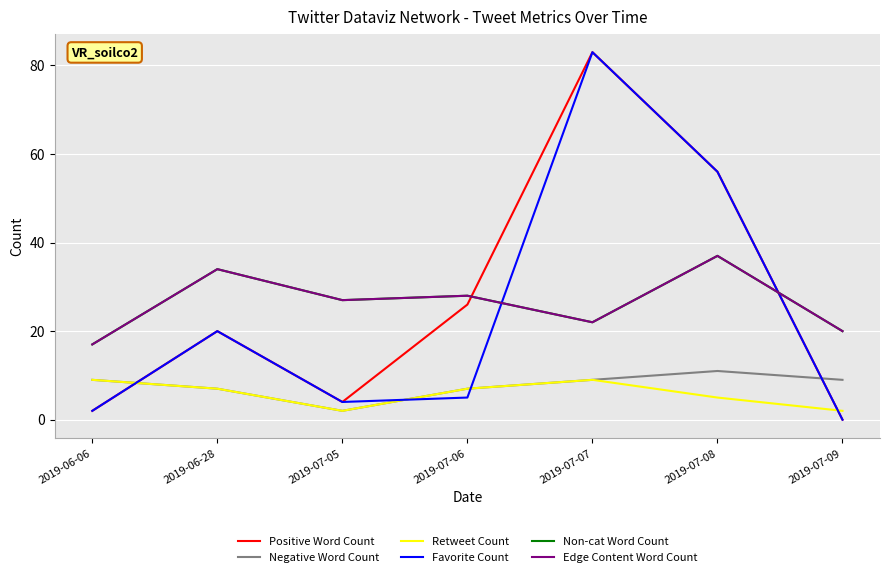

List the labels in order of Edge Content Word Count value, largest first.

2019-07-08, 2019-06-28, 2019-07-06, 2019-07-05, 2019-07-07, 2019-07-09, 2019-06-06